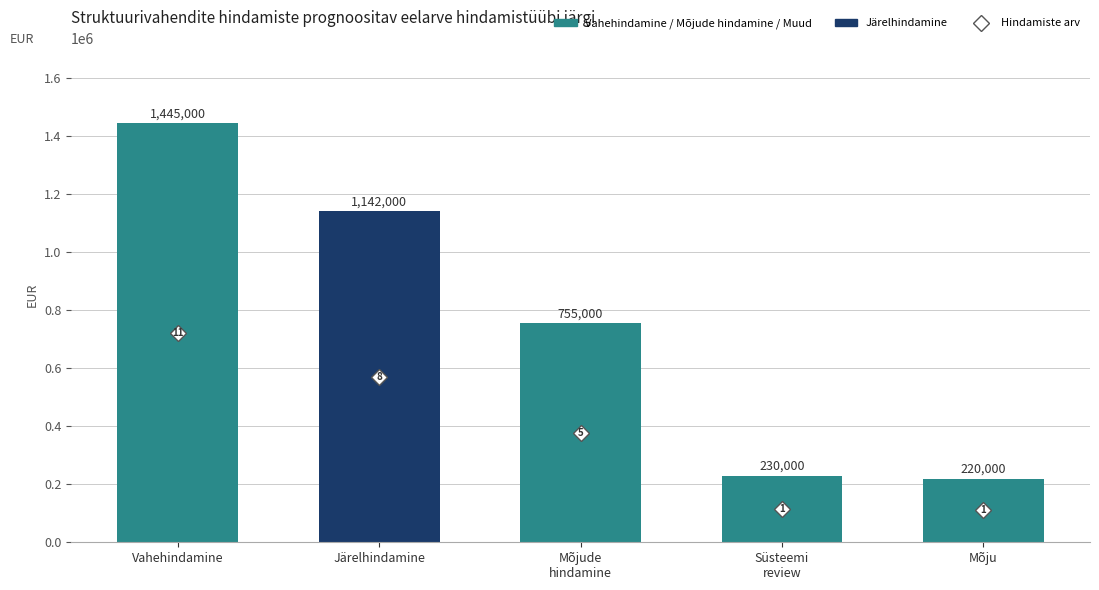

Are the bars horizontal?

No